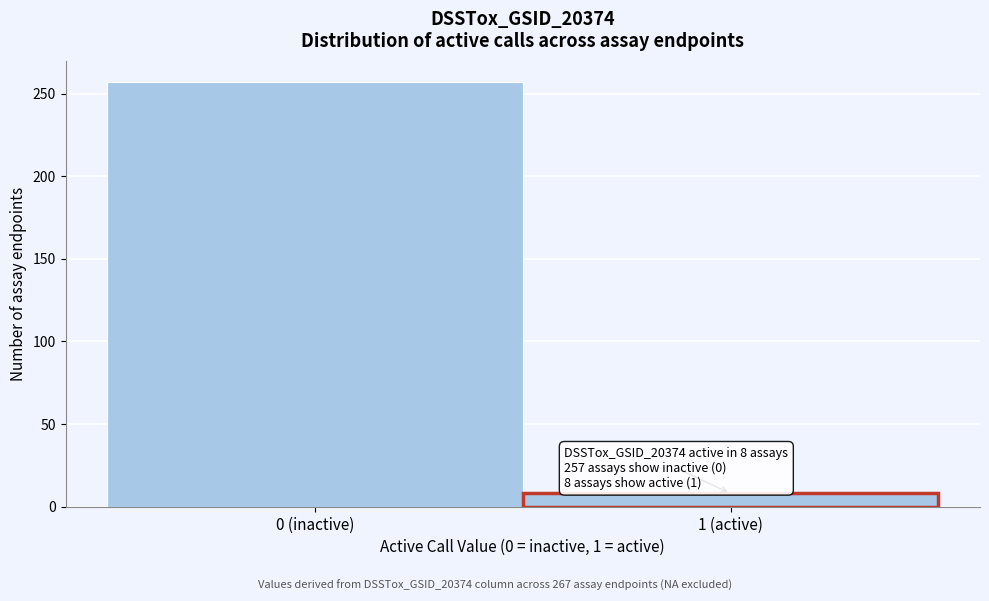

Reading left to right, extract all data points from this chart.

257	8